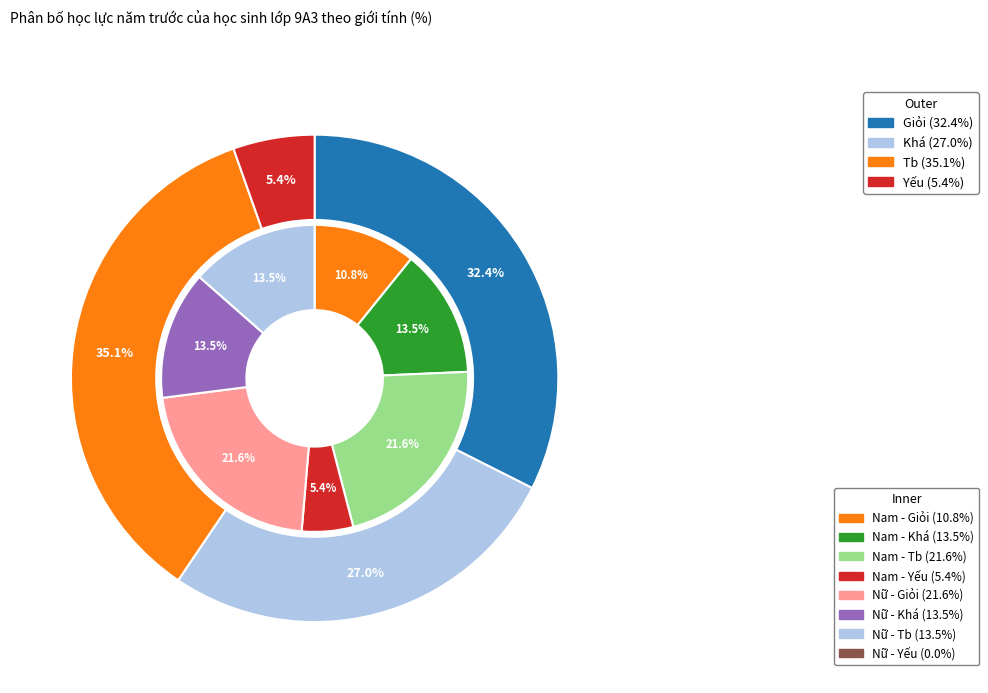

Combined, do Yếu and Khá account for over 50%?

No